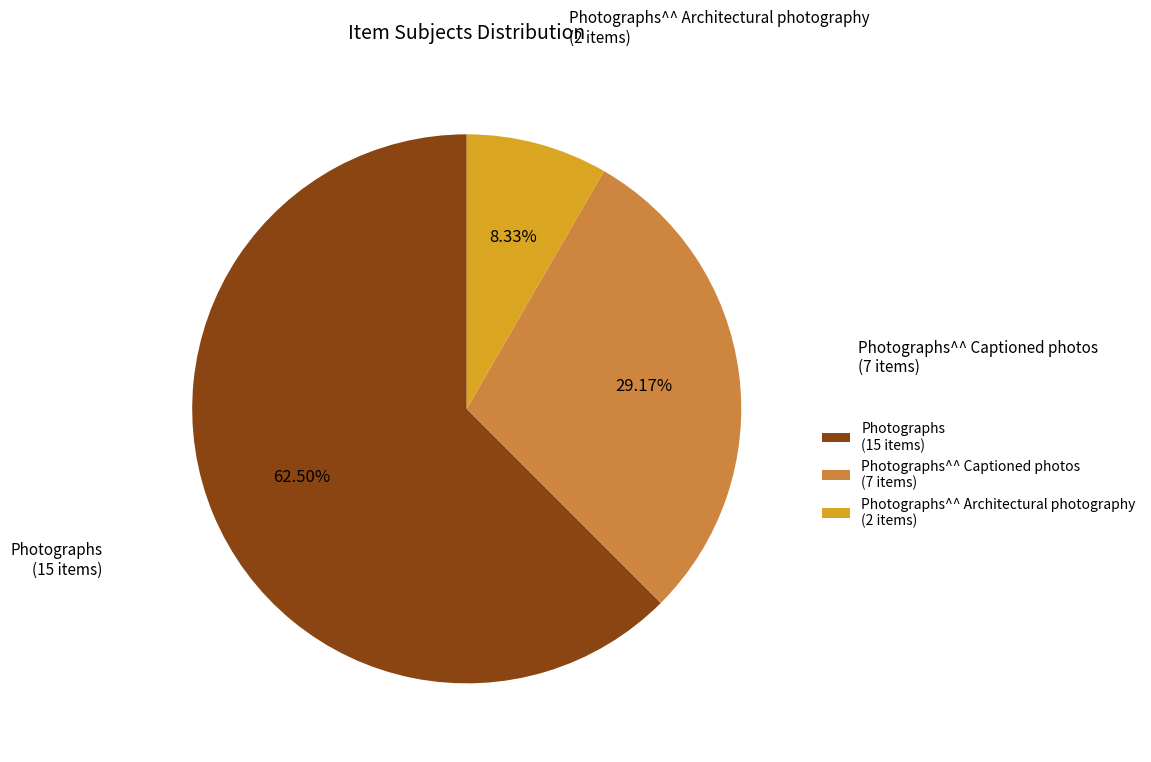

Combined, do Photographs^^ Captioned photos (7 items) and Photographs^^ Architectural photography (2 items) account for over 50%?

No